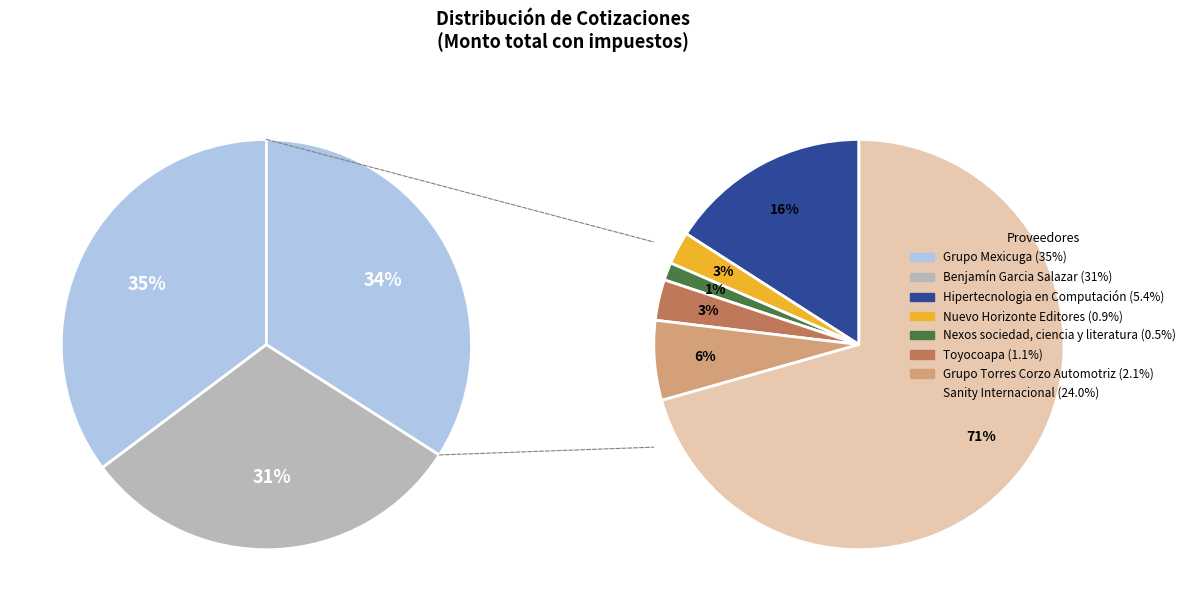

How many slices are in this pie chart?

8